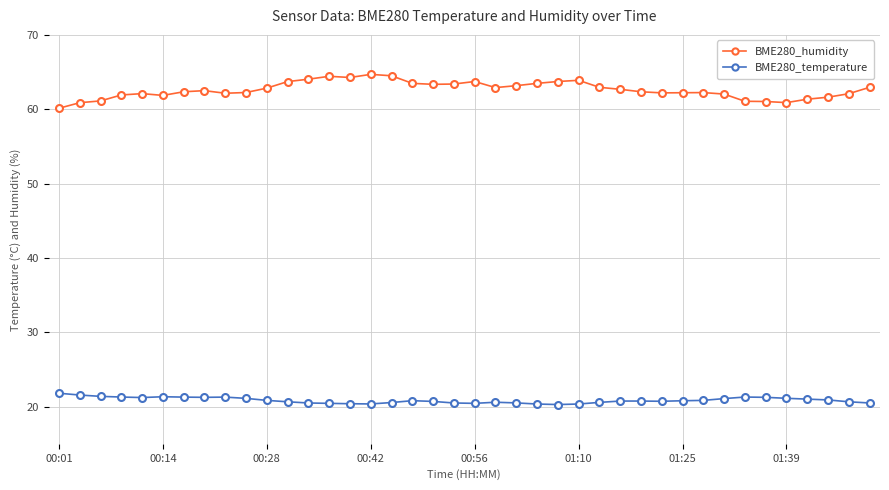

At how many categories does at least one series exceed 26?

40